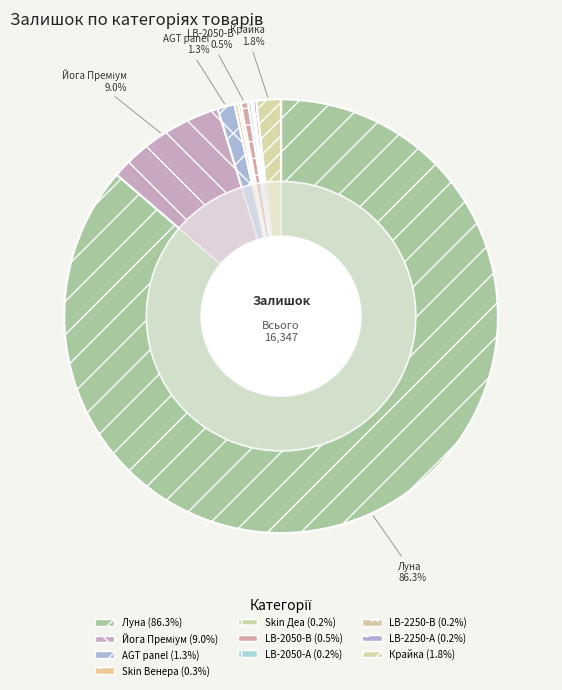

To the nearest percent, what is the difference between the largest and smallest slice percentages?

86%